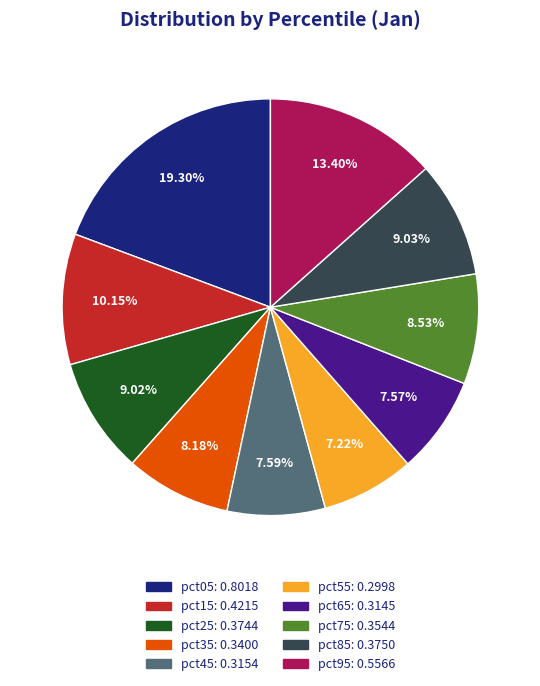

To the nearest percent, what percentage of the pie is pct25?

9%